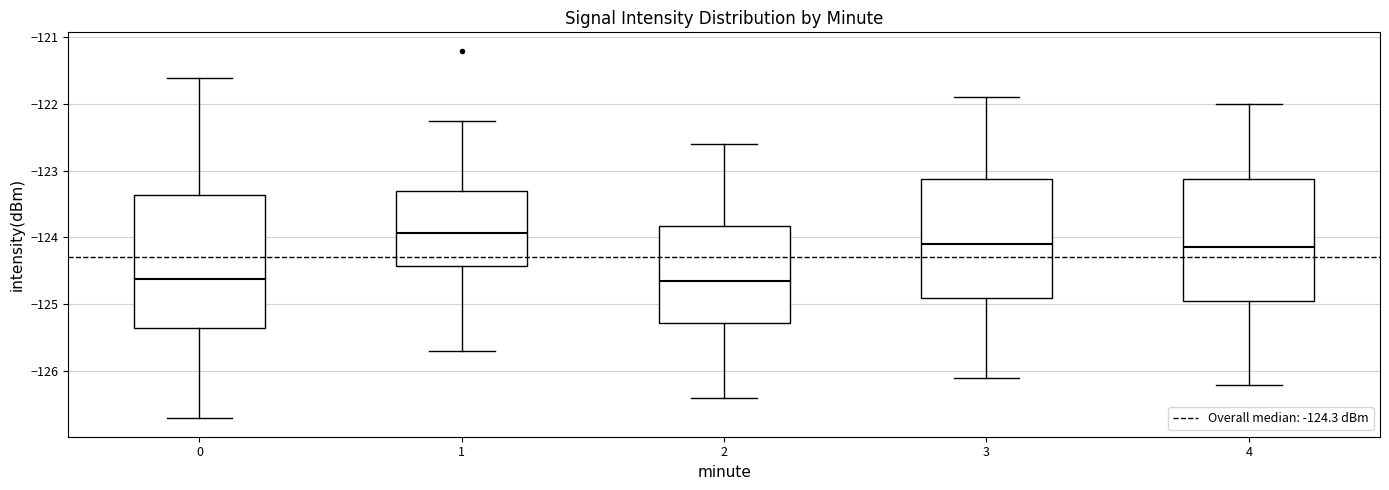

Reading left to right, read every box against the y-axis: the position of its median line, the range the box covers, and the ends of its whiskers. The values are not printed on the chart, so give them approximately, as read against the axis.

0: median -124.6, box -125.4 to -123.4, whiskers -126.7 to -121.6
1: median -123.9, box -124.4 to -123.3, whiskers -125.7 to -122.3
2: median -124.6, box -125.3 to -123.8, whiskers -126.4 to -122.6
3: median -124.1, box -124.9 to -123.1, whiskers -126.1 to -121.9
4: median -124.1, box -124.9 to -123.1, whiskers -126.2 to -122.0